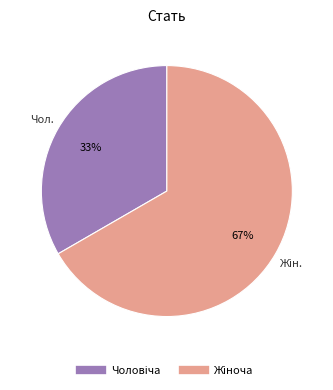

To the nearest percent, what is the average slice percentage?

50%